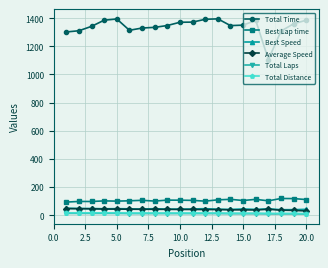

What is the value of the Total Time point at the 11th from the left?

1371.6